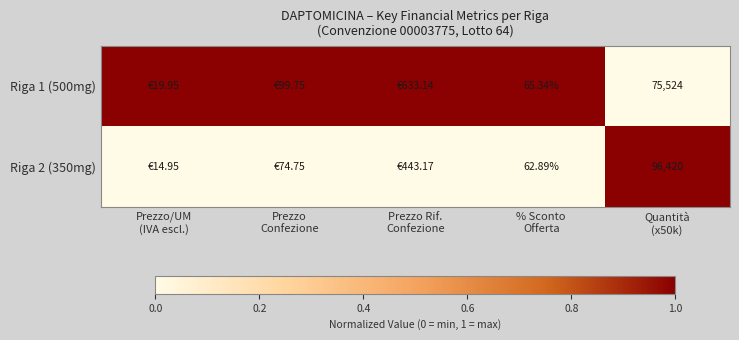

Where is Riga 1 (500mg) nearest to the value 0?

Quantità (x50k)